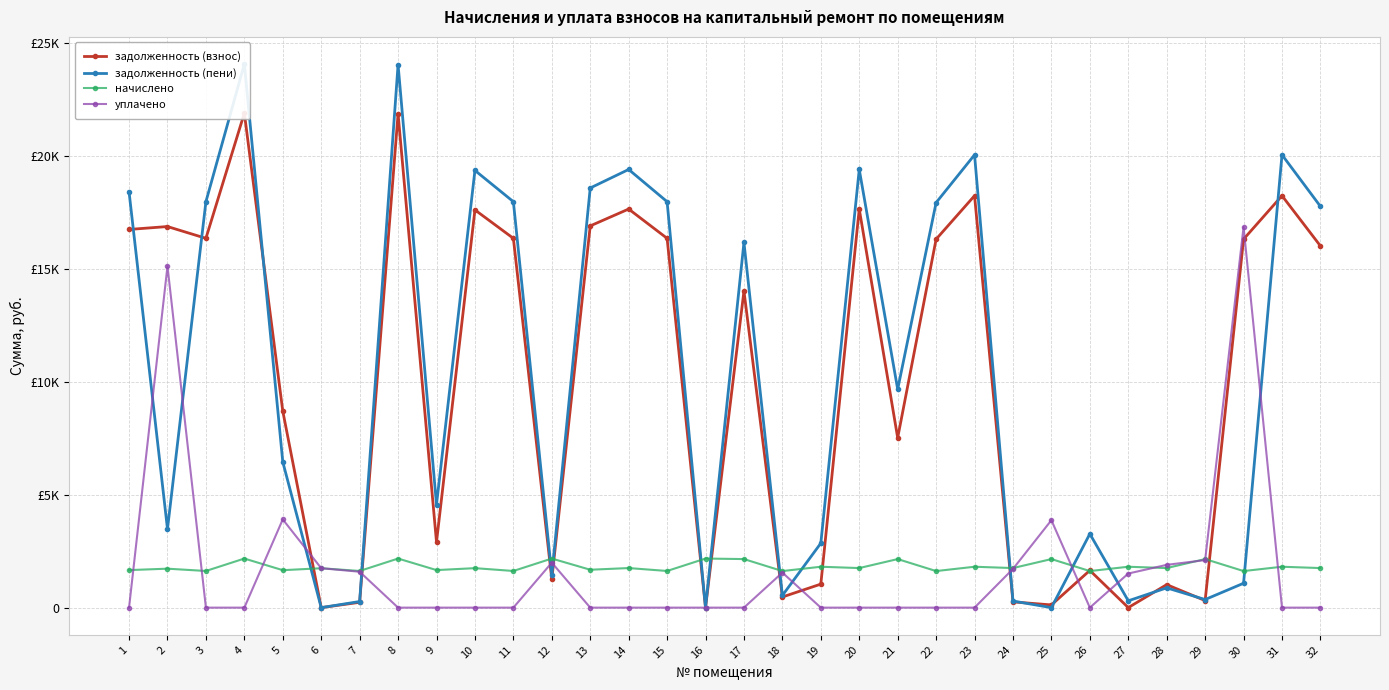

At how many categories does at least one series exceed 10950?

17